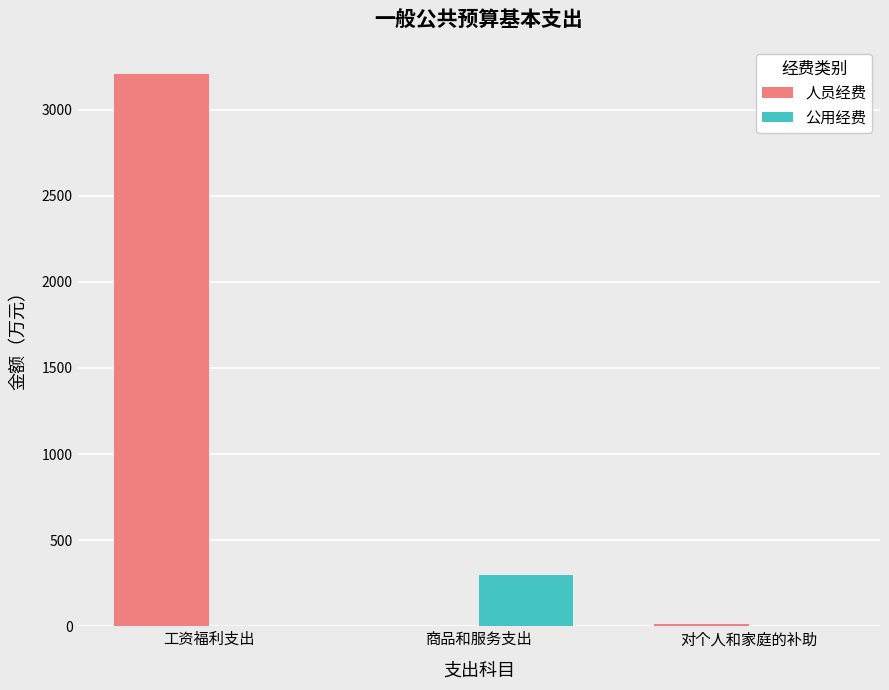

The value of 人员经费 at 商品和服务支出 is 2084.1. True or false?

False